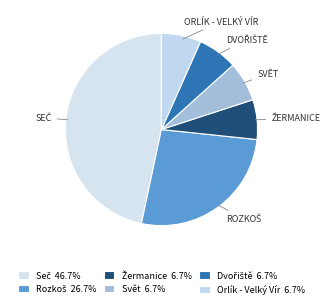

How many segments does this pie chart have?

6